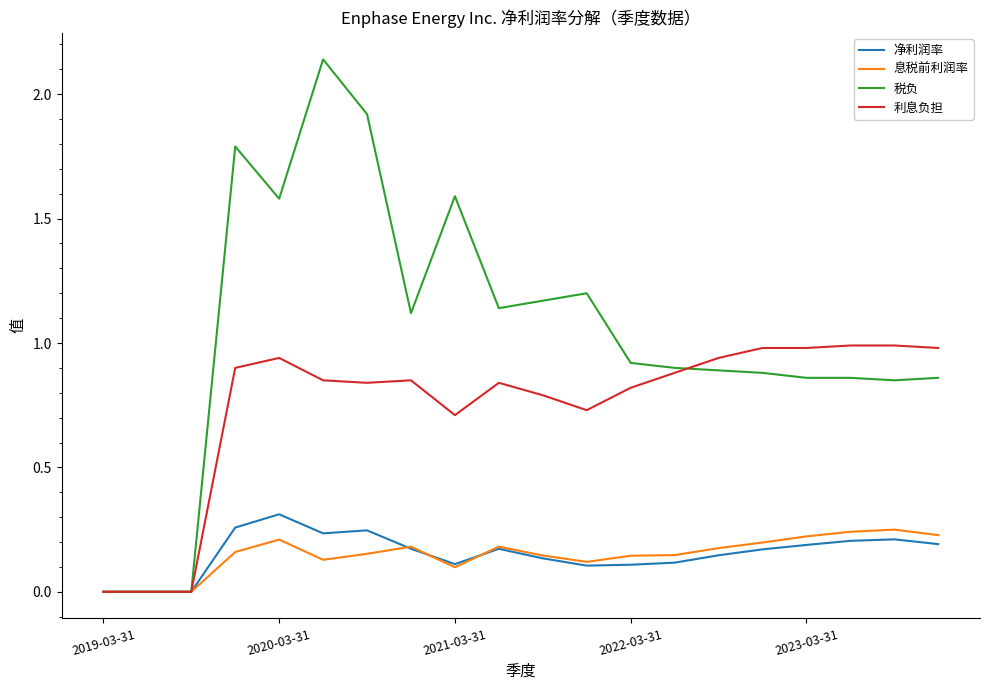

Which series has the widest spread of values?

税负